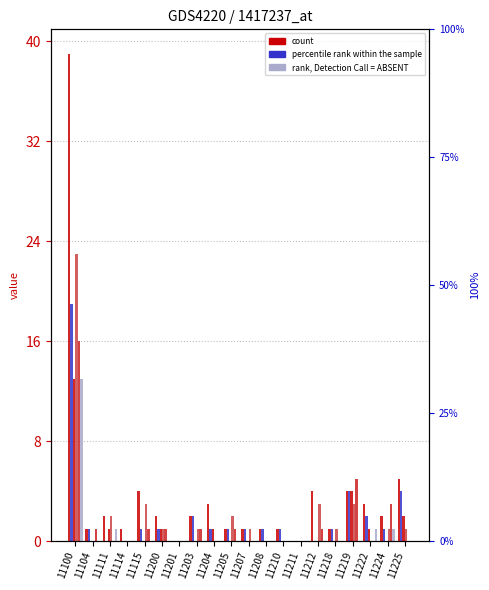

What is the difference between the highest and lowest values at 11212?

4